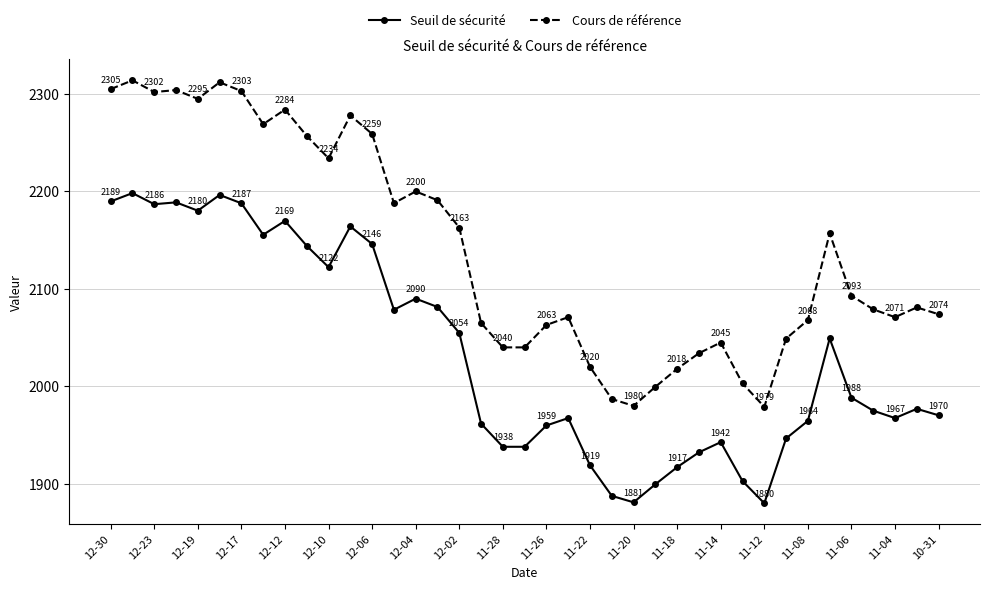

Which series has the largest total across all categories?

Cours de référence